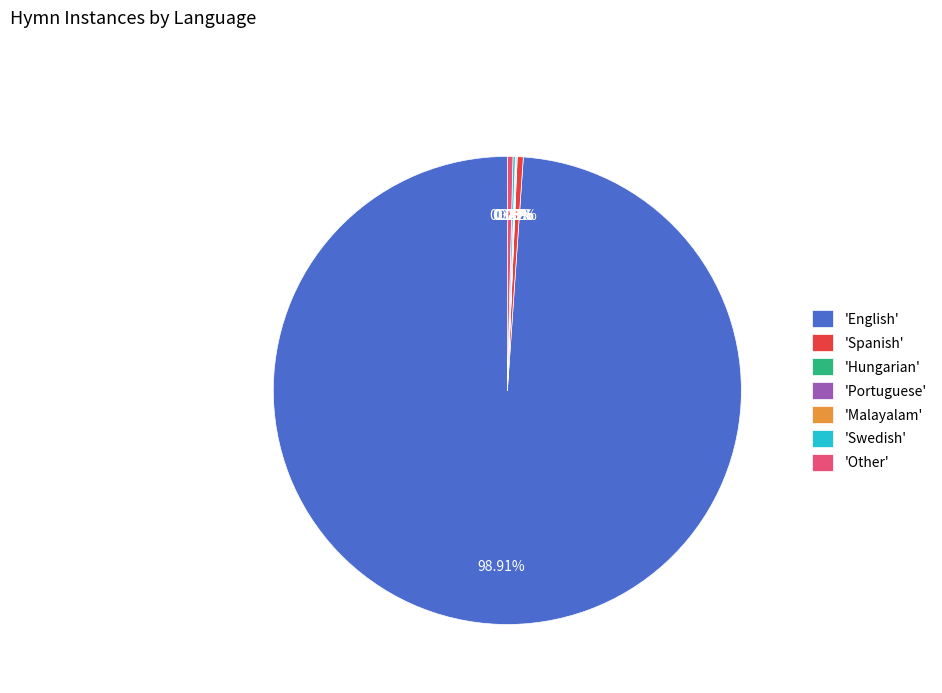

To the nearest percent, what is the average slice percentage?

14%